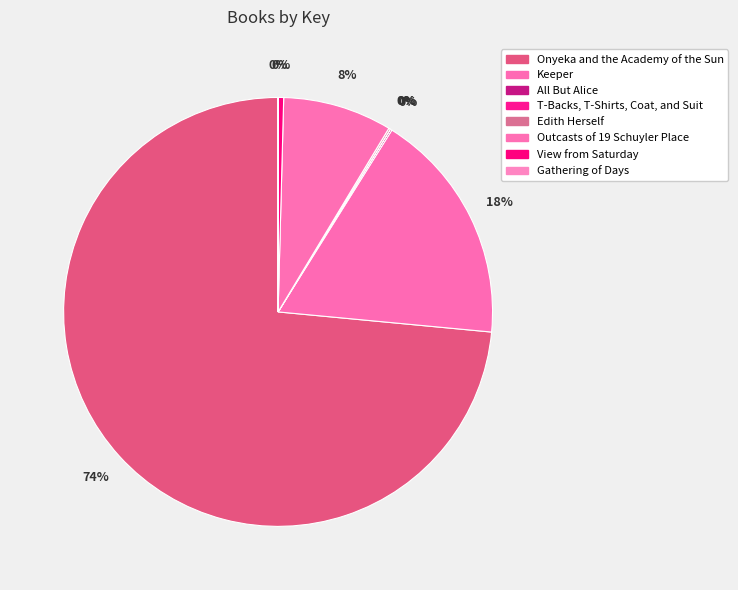

Which category has the biggest portion of the pie?

Onyeka and the Academy of the Sun